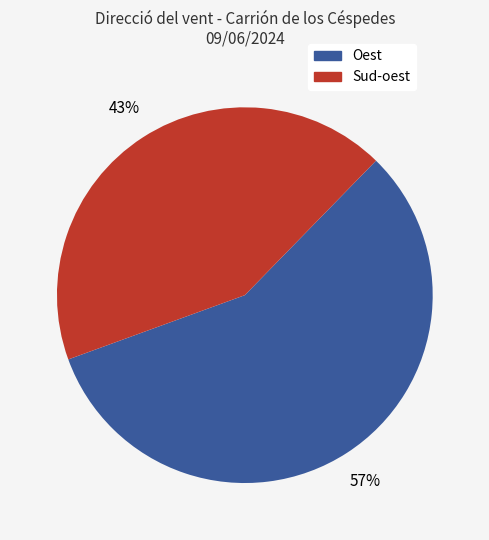

To the nearest percent, what is the difference between the largest and smallest slice percentages?

14%